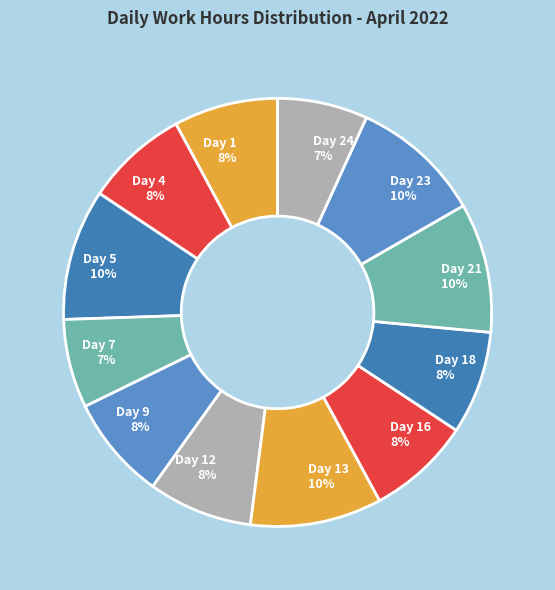

To the nearest percent, what is the difference between the Day 18 8% and Day 24 7% slice percentages?

1%